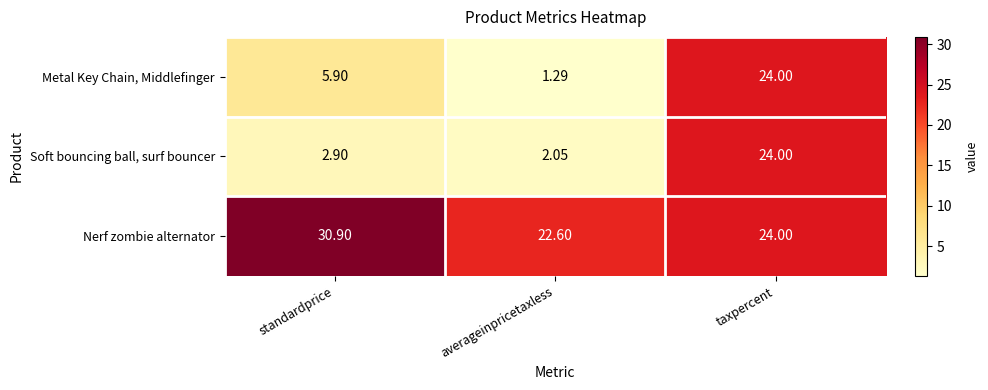

At which label does Nerf zombie alternator first exceed 24?

standardprice